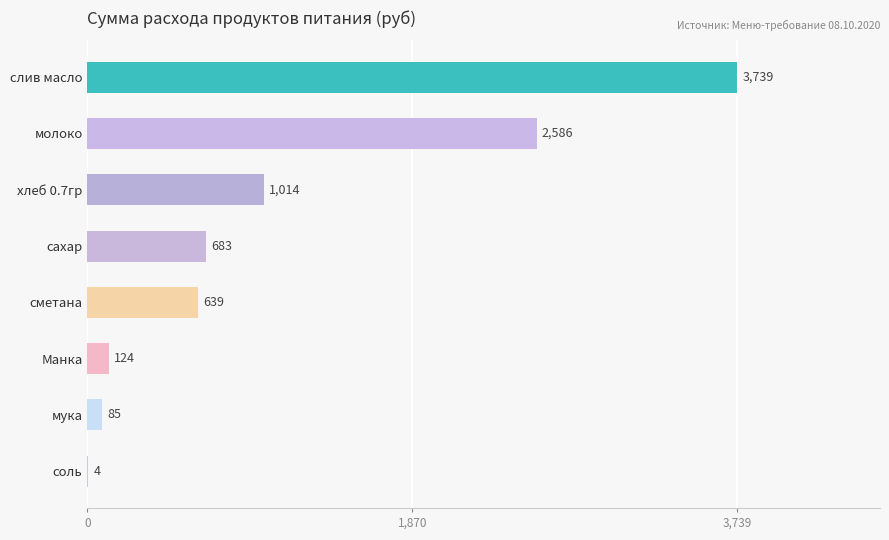

Are the bars horizontal?

Yes